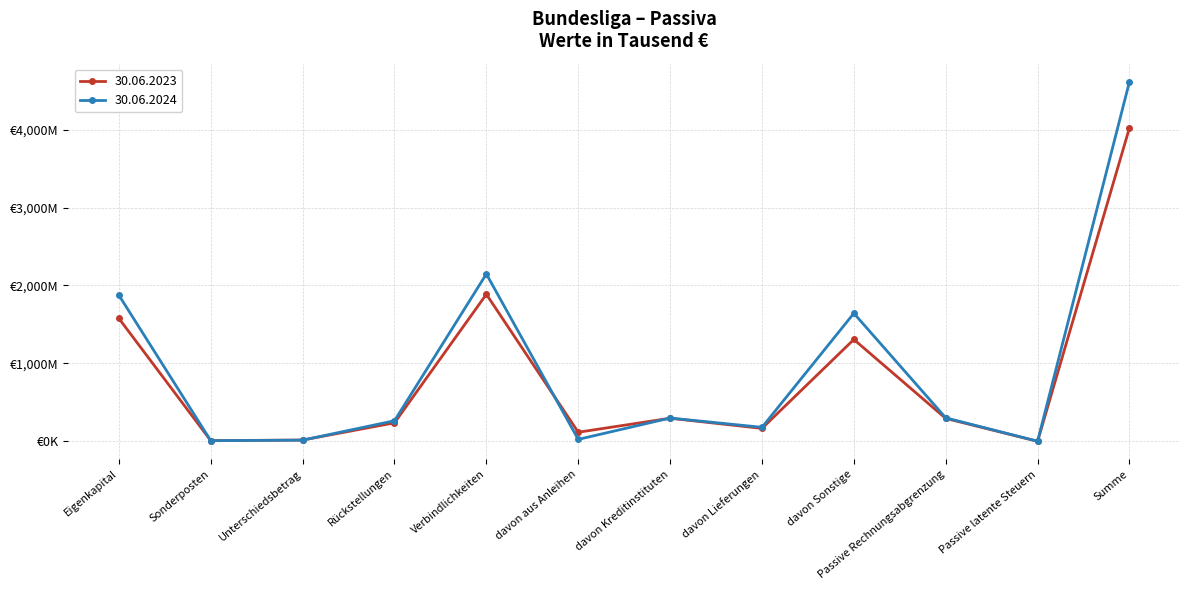

What is the value of the 30.06.2024 point at the 12th from the left?

4615180